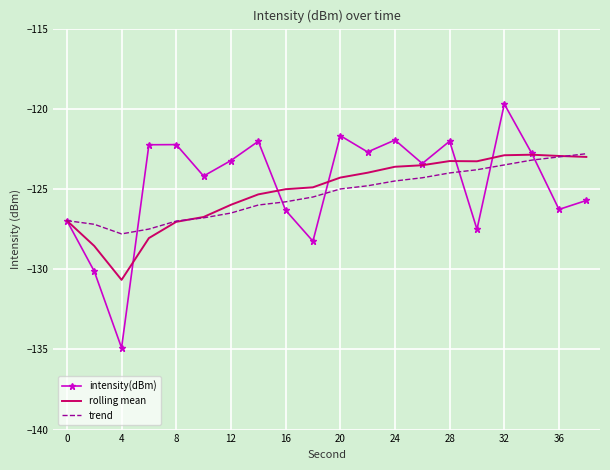

Which series has the largest total across all categories?

intensity(dBm)